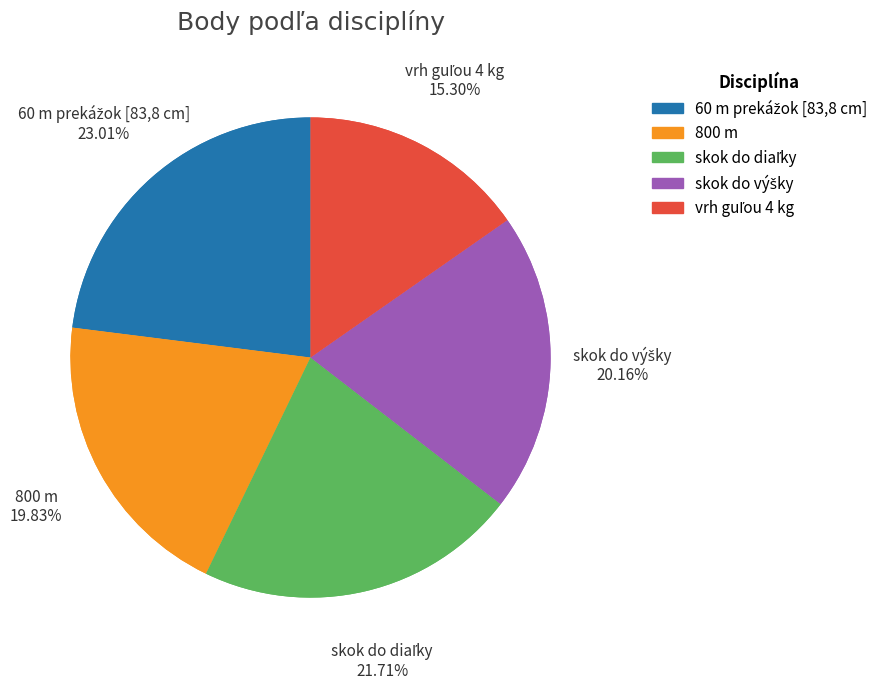

Is vrh guľou 4 kg the majority of the pie?

No